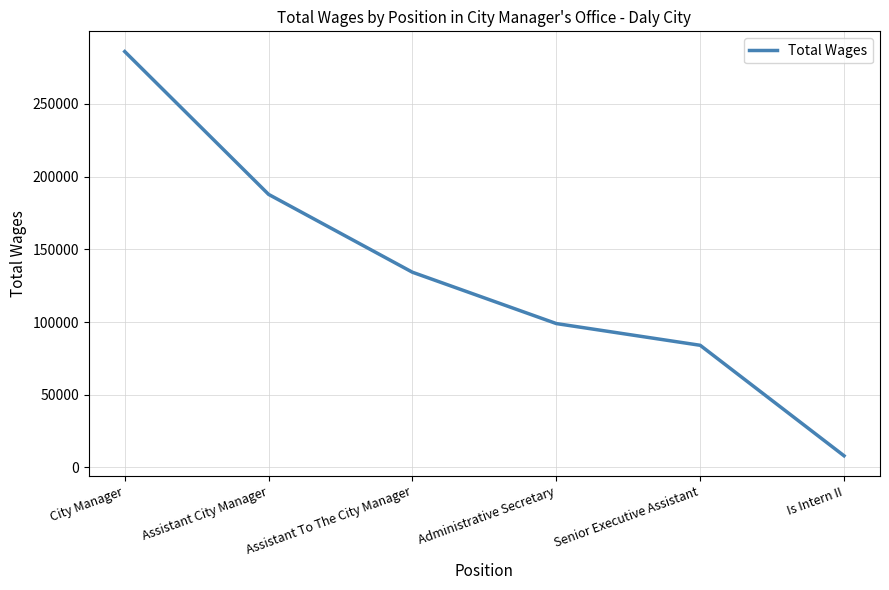

True or false: there are more than 2 points higher than both neighbors.

False